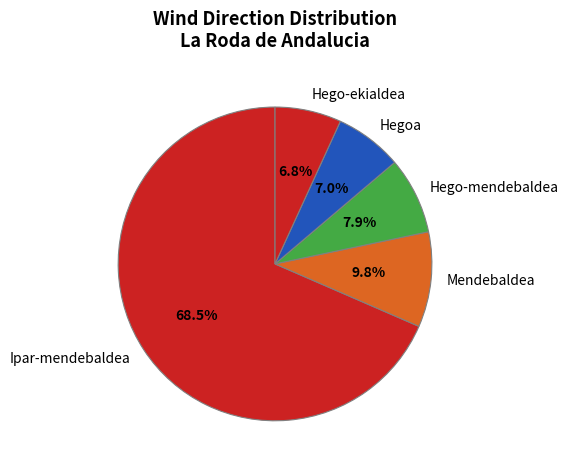

To the nearest percent, what portion does Mendebaldea represent?

10%